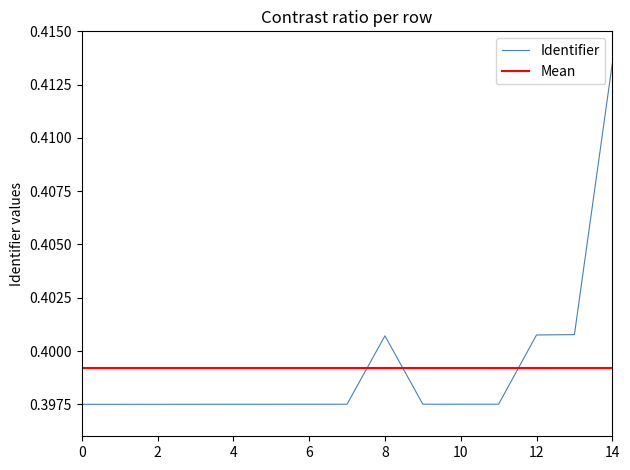

Count the values in the range 0 to 1.

15